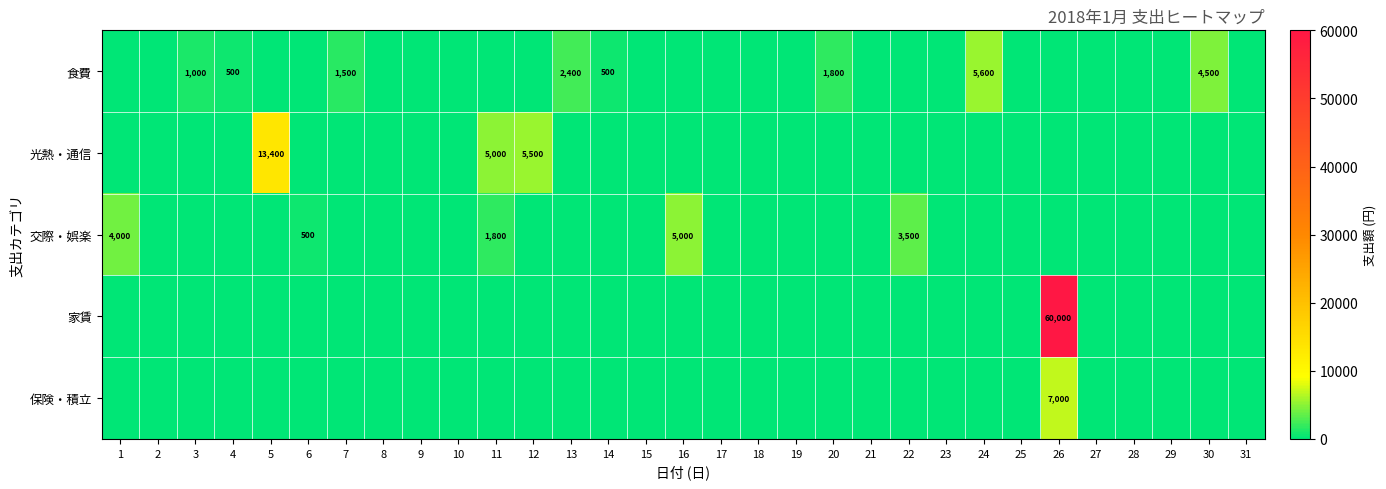

Which label corresponds to the largest value in the chart?

26